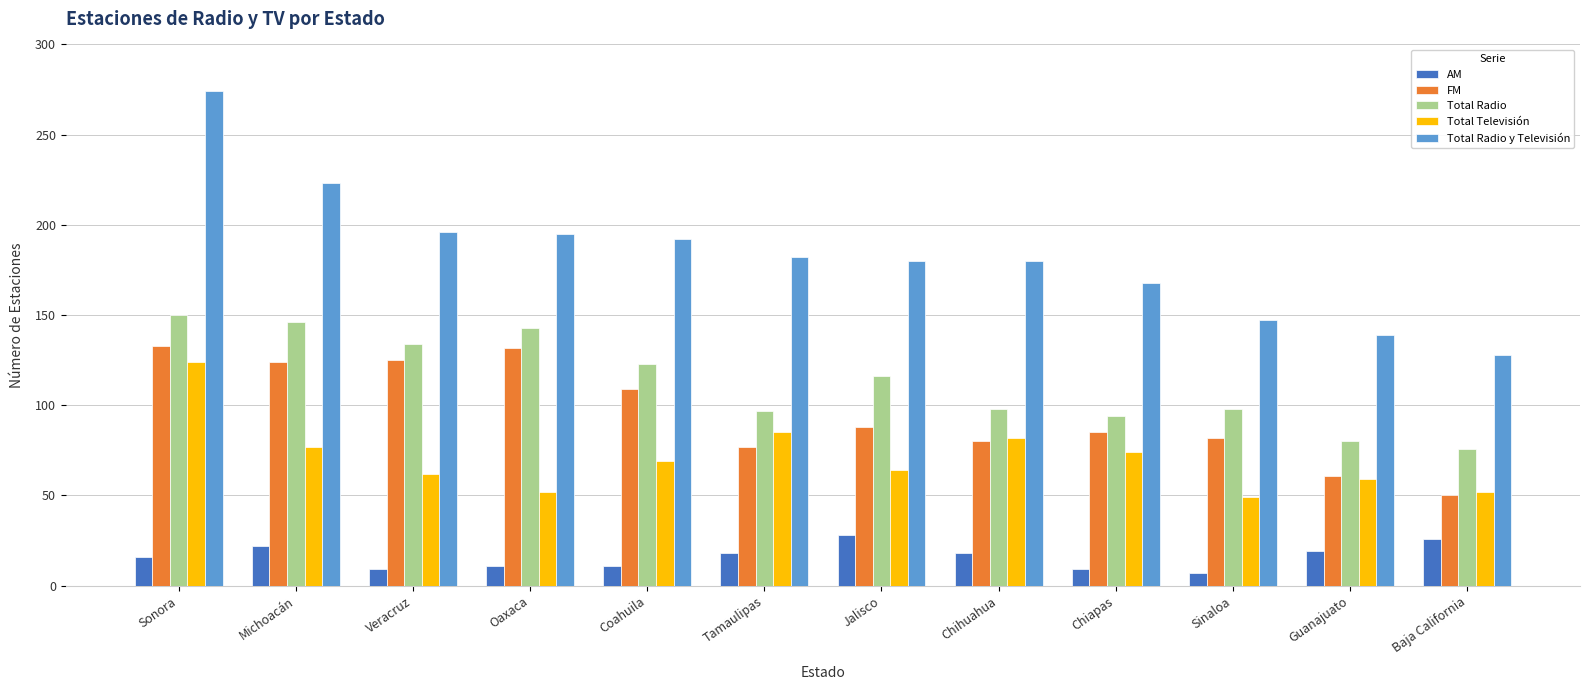

What is the minimum value for FM?

50